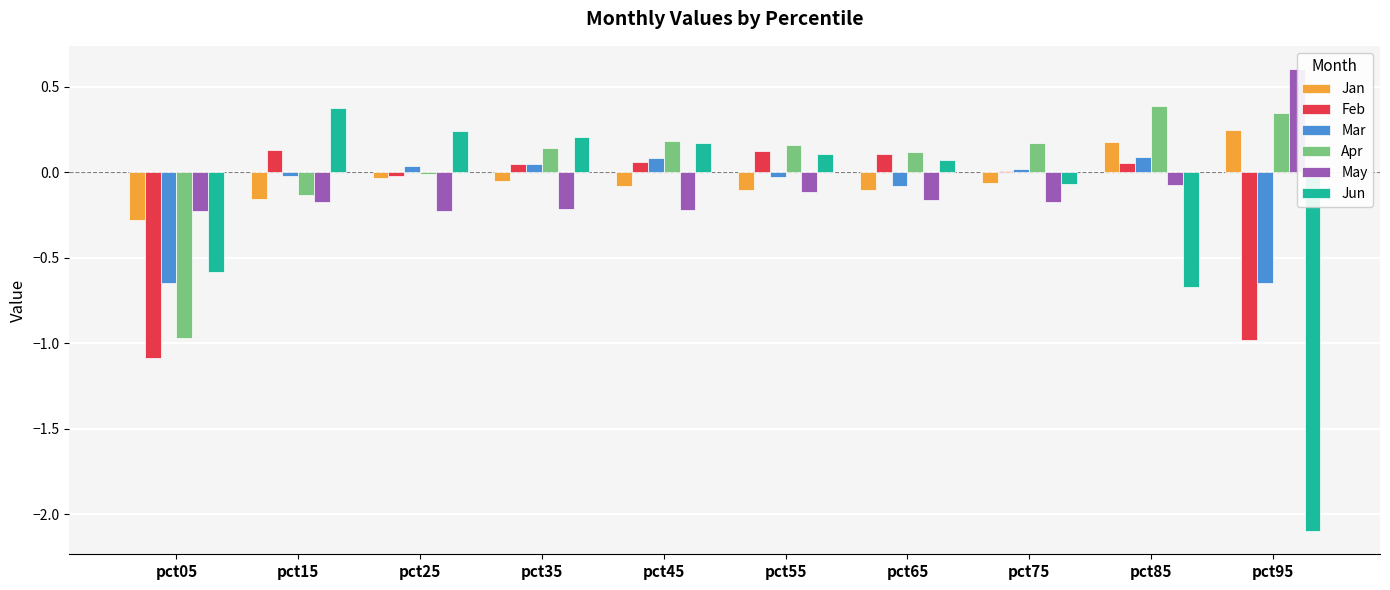

Are the bars horizontal?

No